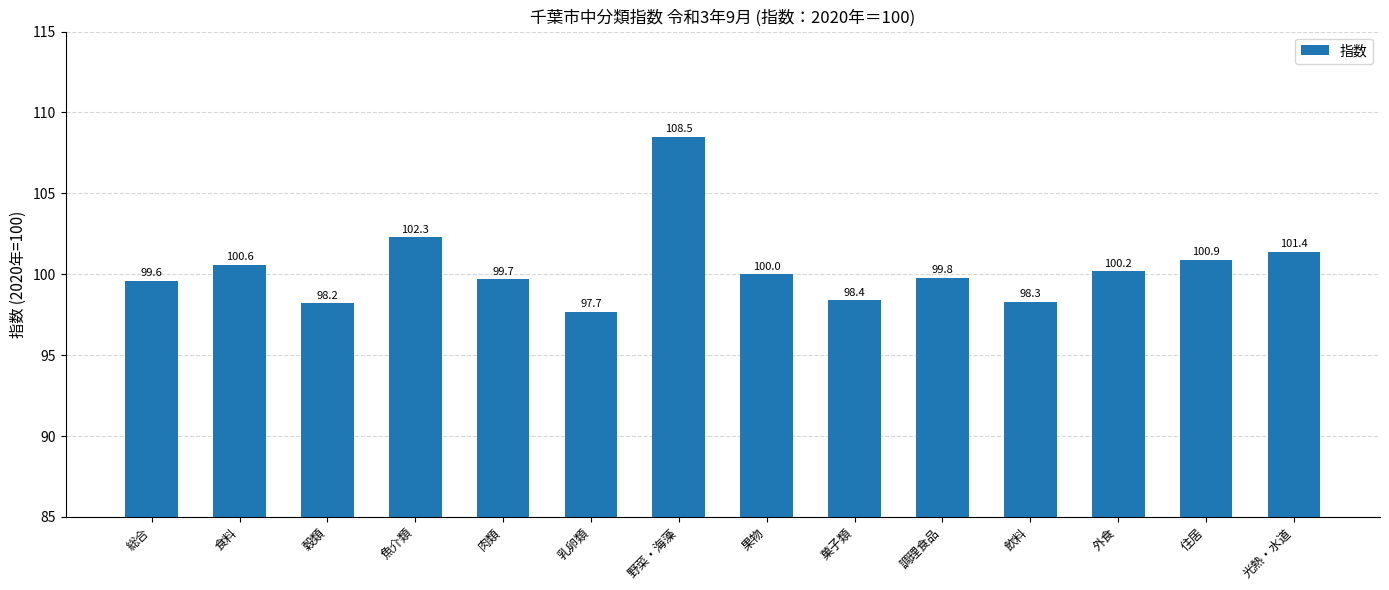

What is the average value?

100.4